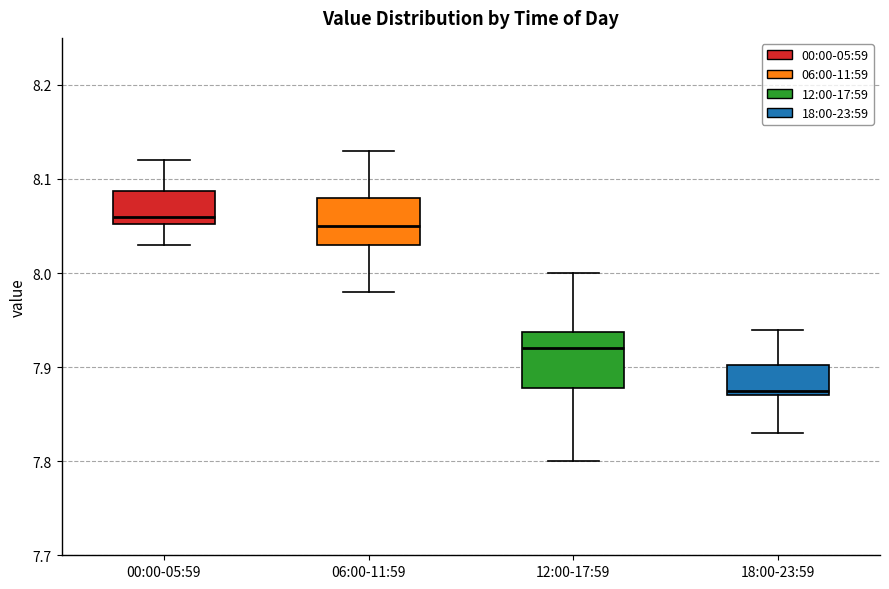

Reading left to right, read every box against the y-axis: the position of its median line, the range the box covers, and the ends of its whiskers. The values are not printed on the chart, so give them approximately, as read against the axis.

00:00-05:59: median 8.06, box 8.05 to 8.09, whiskers 8.03 to 8.12
06:00-11:59: median 8.05, box 8.03 to 8.08, whiskers 7.98 to 8.13
12:00-17:59: median 7.92, box 7.88 to 7.94, whiskers 7.80 to 8.00
18:00-23:59: median 7.88, box 7.87 to 7.90, whiskers 7.83 to 7.94